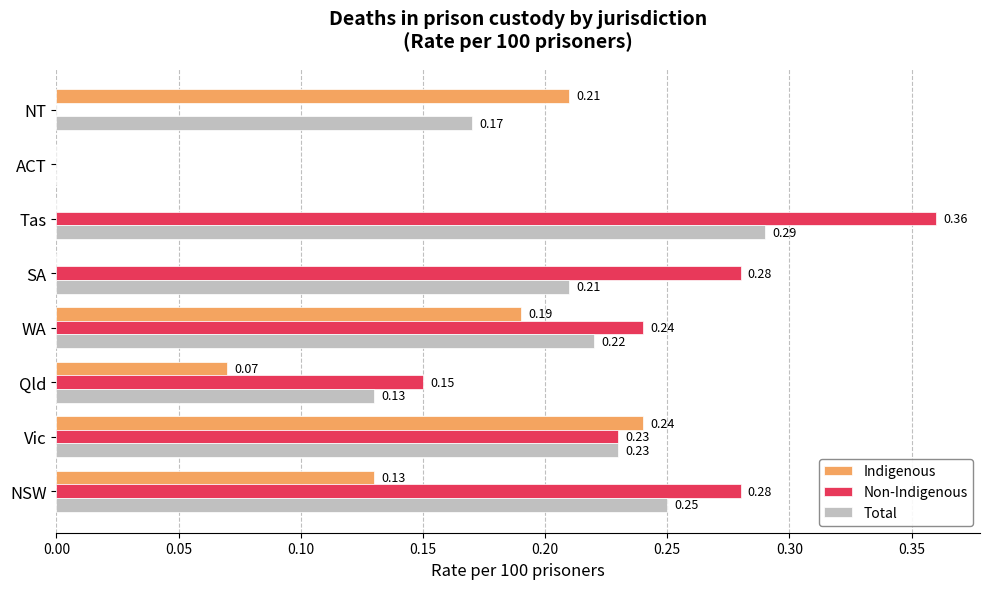

Which series has the largest total across all categories?

Non-Indigenous